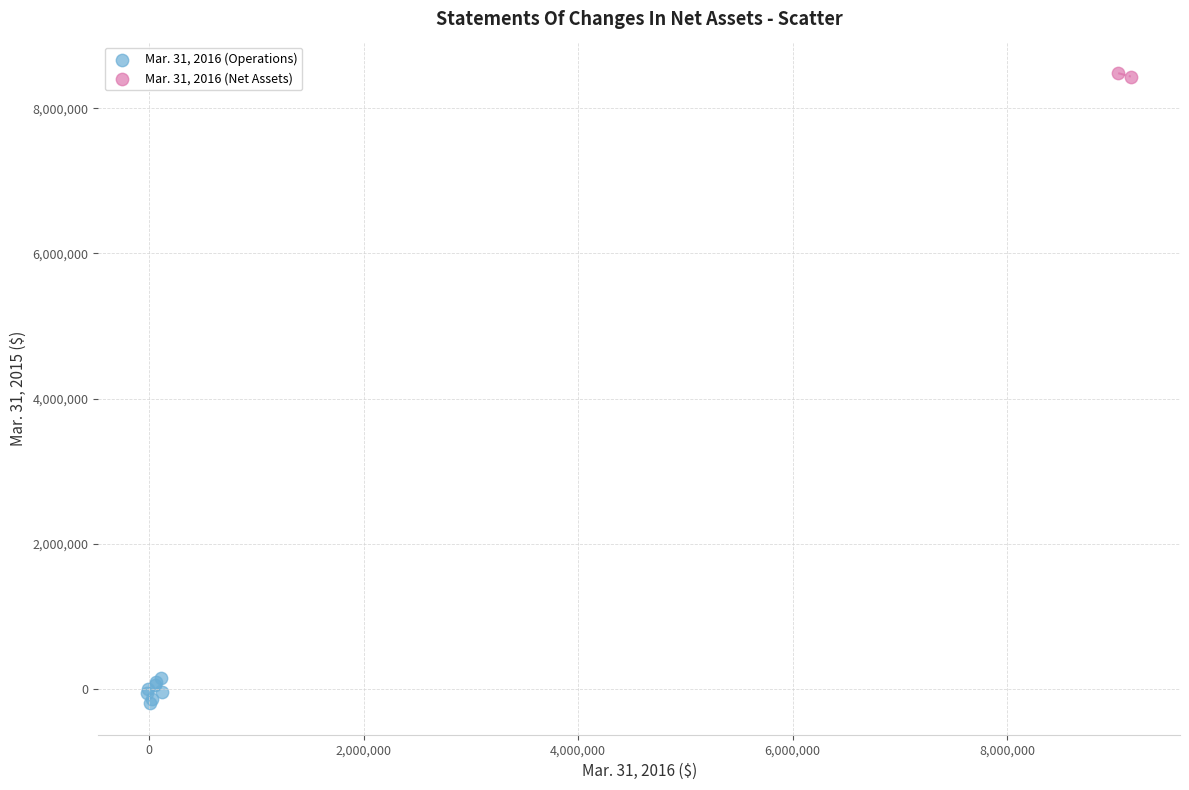

Which series contains the lowest Y value?

Mar. 31, 2016 (Operations)